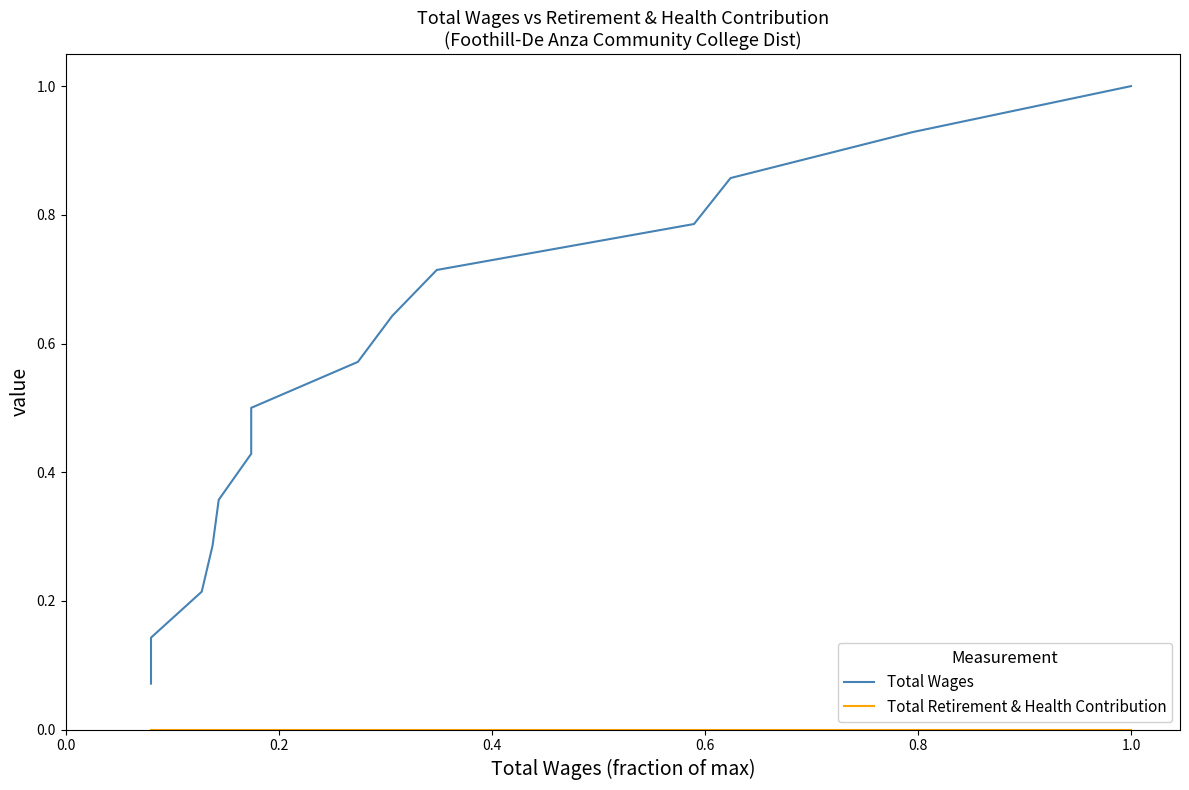

True or false: Total Wages and Total Retirement & Health Contribution intersect in this chart.

False